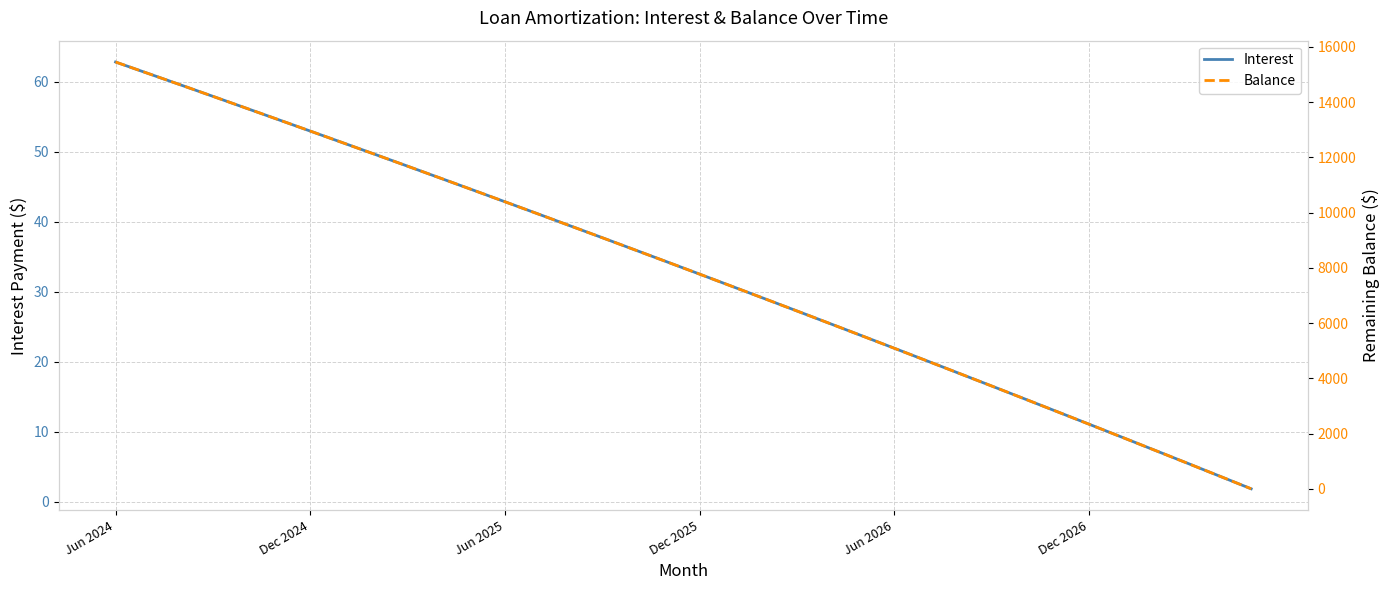

What are all the series names shown in the legend?

Interest, Balance